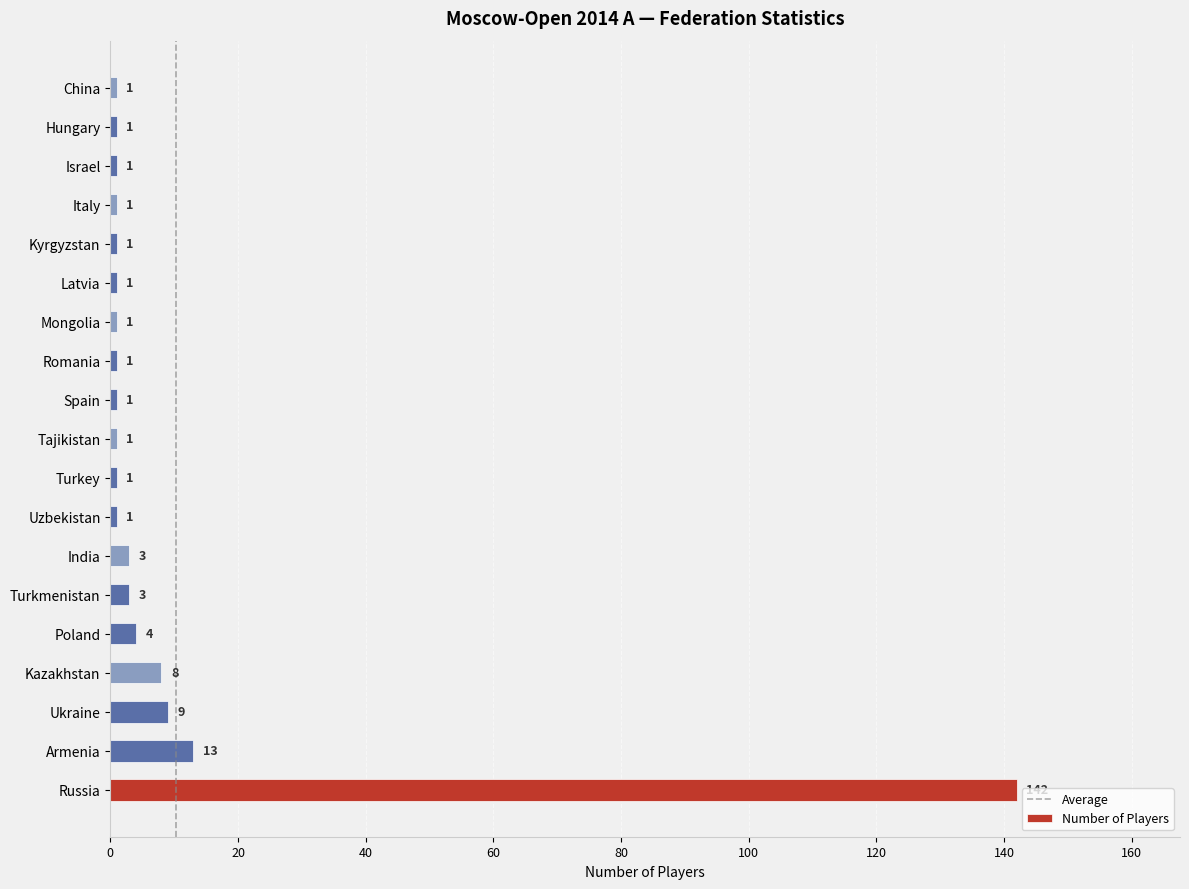

Which category has the highest value across all series?

Russia